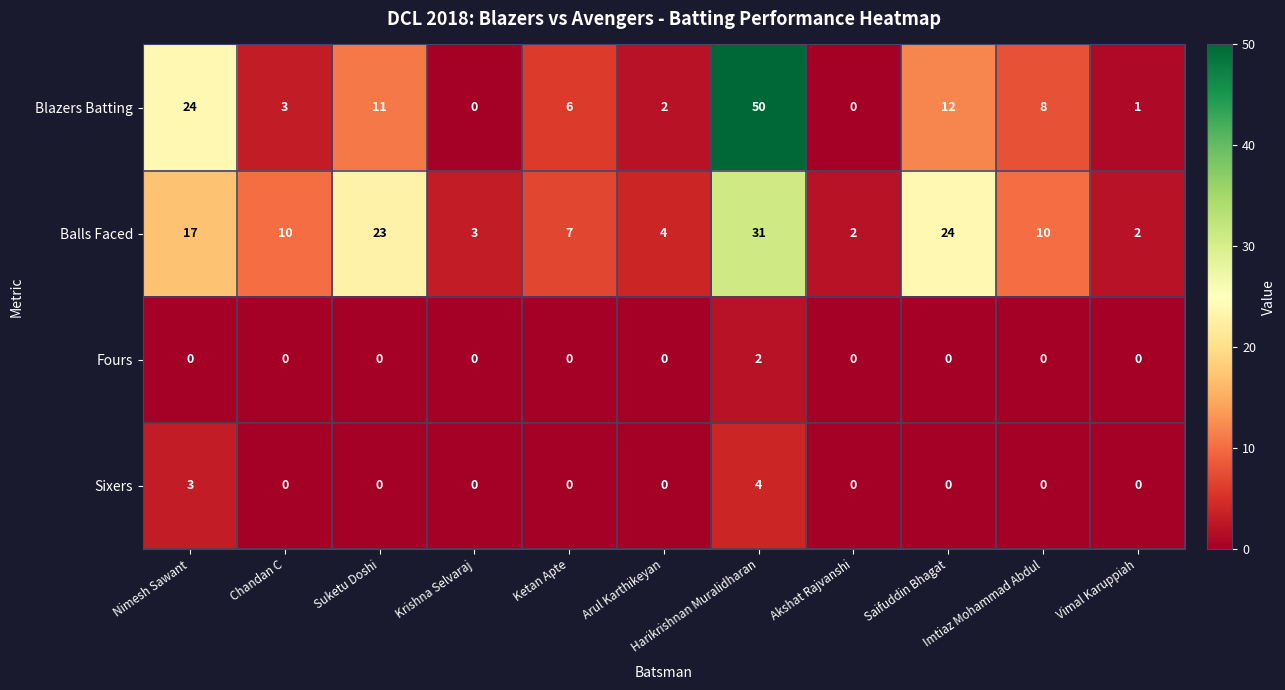

Which series has the widest spread of values?

Blazers Batting